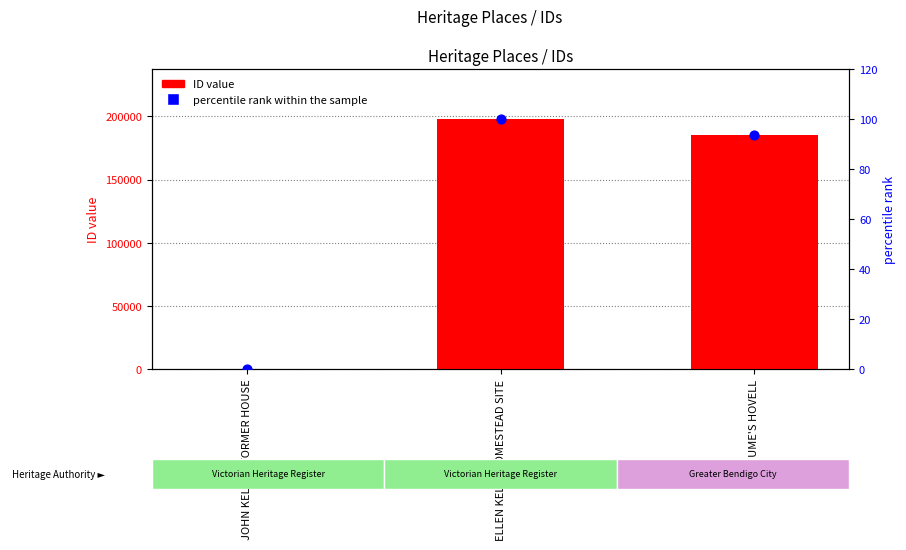

At how many categories does at least one series exceed 26867?

2